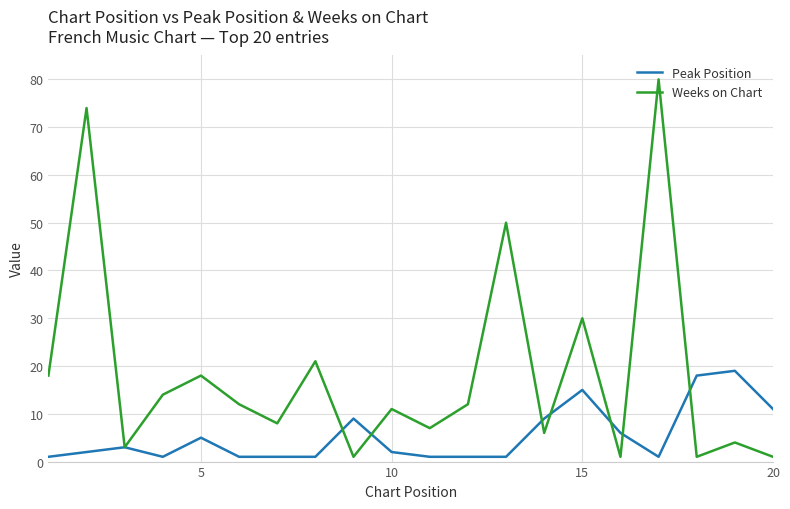

How many interior local valleys does the Weeks on Chart series have?

7